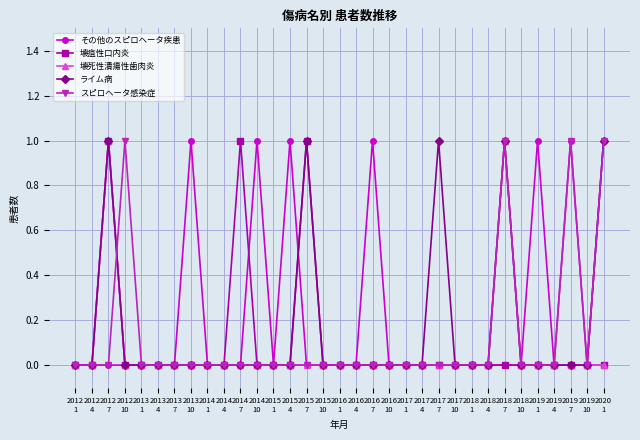

Reading right to left, extract all data points from this chart.

その他のスピロヘータ疾患: 1	0	1	0	1	0	0	0	0	0	0	0	0	0	1	0	0	0	0	1	0	1	0	0	0	1	0	0	0	0	0	0	0
壊疽性口内炎: 0	0	0	0	0	0	0	0	0	0	0	0	0	0	0	0	0	0	1	0	0	0	1	0	0	0	0	0	0	0	1	0	0
壊死性潰瘍性歯肉炎: 0	0	0	0	0	0	1	0	0	0	0	0	0	0	0	0	0	0	0	0	0	0	0	0	0	0	0	0	0	0	1	0	0
ライム病: 1	0	0	0	0	0	1	0	0	0	1	0	0	0	0	0	0	0	1	0	0	0	0	0	0	0	0	0	0	0	1	0	0
スピロヘータ感染症: 1	0	1	0	0	0	1	0	0	0	0	0	0	0	0	0	0	0	0	0	0	0	0	0	0	0	0	0	0	1	0	0	0